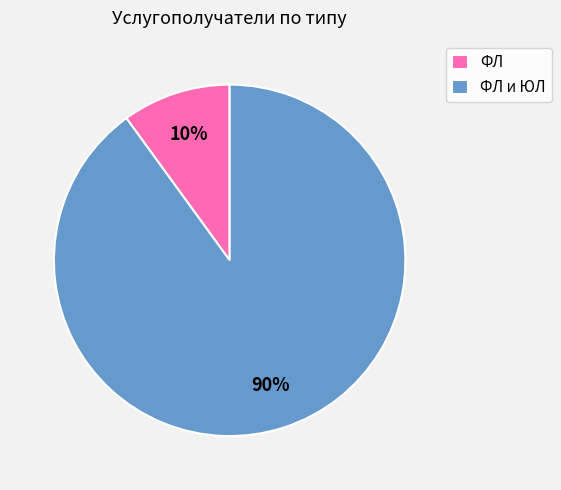

Do ФЛ and ФЛ и ЮЛ together represent more than half of the pie?

Yes